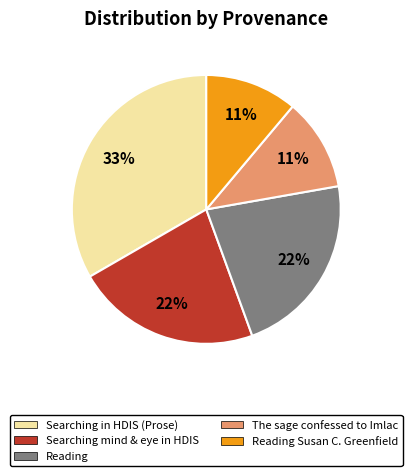

To the nearest percent, what is the combined percentage of Reading and Searching in HDIS (Prose)?

56%